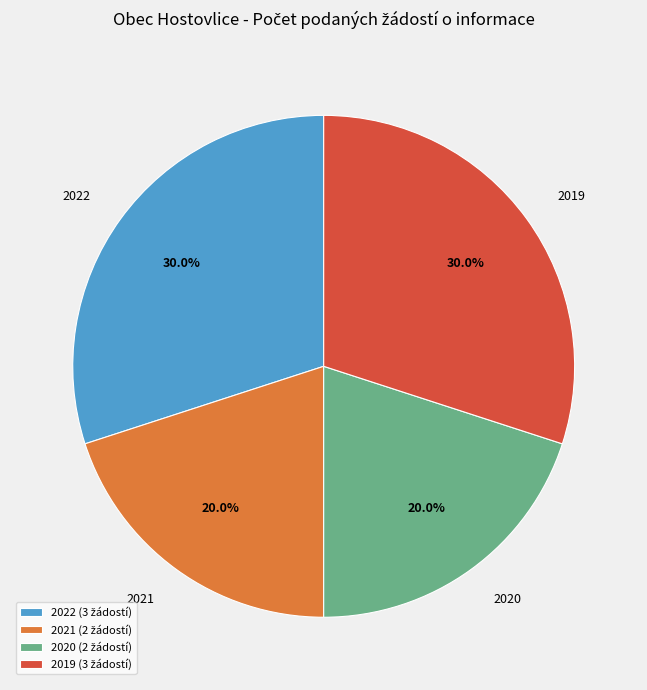

True or false: 2020 accounts for 29% of the total.

False